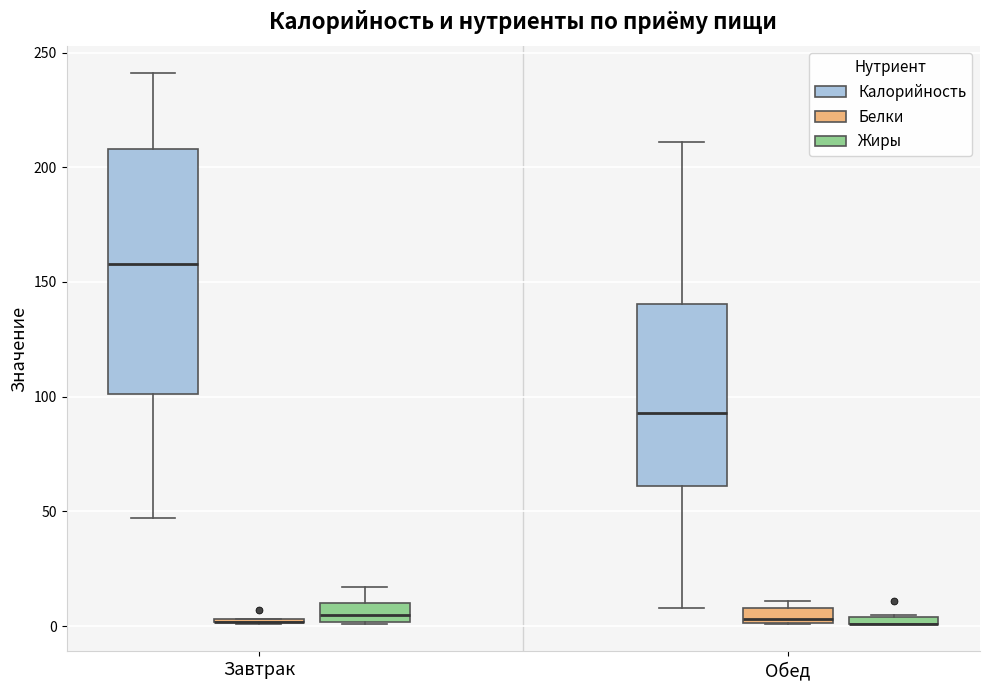

Comparing the boxes themselves (not the whiskers), which one is the tallest?

Завтрак (Калорийность)